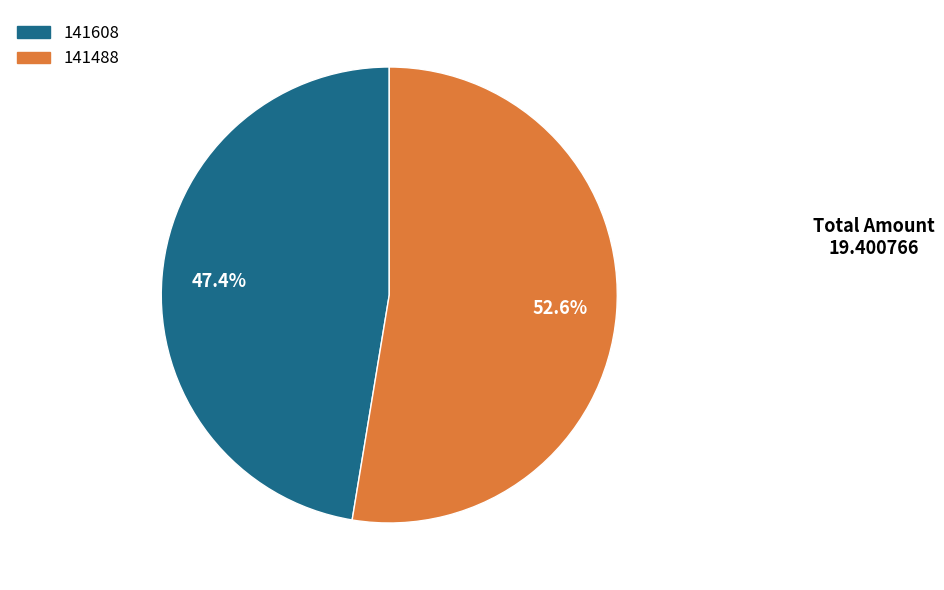

Which category has the biggest portion of the pie?

141488